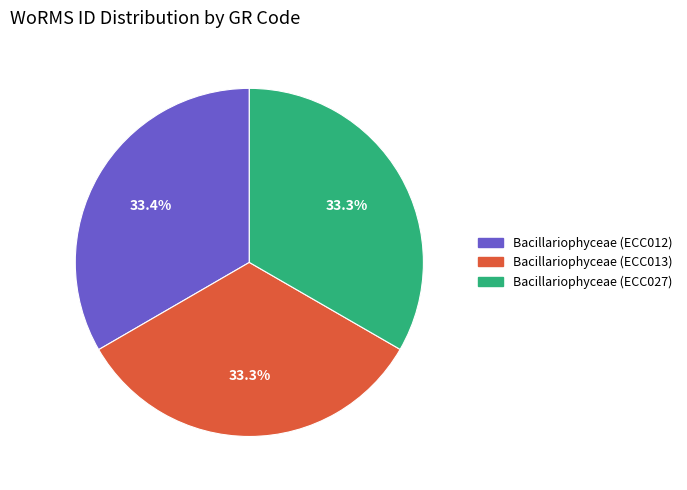

How many slices are in this pie chart?

3